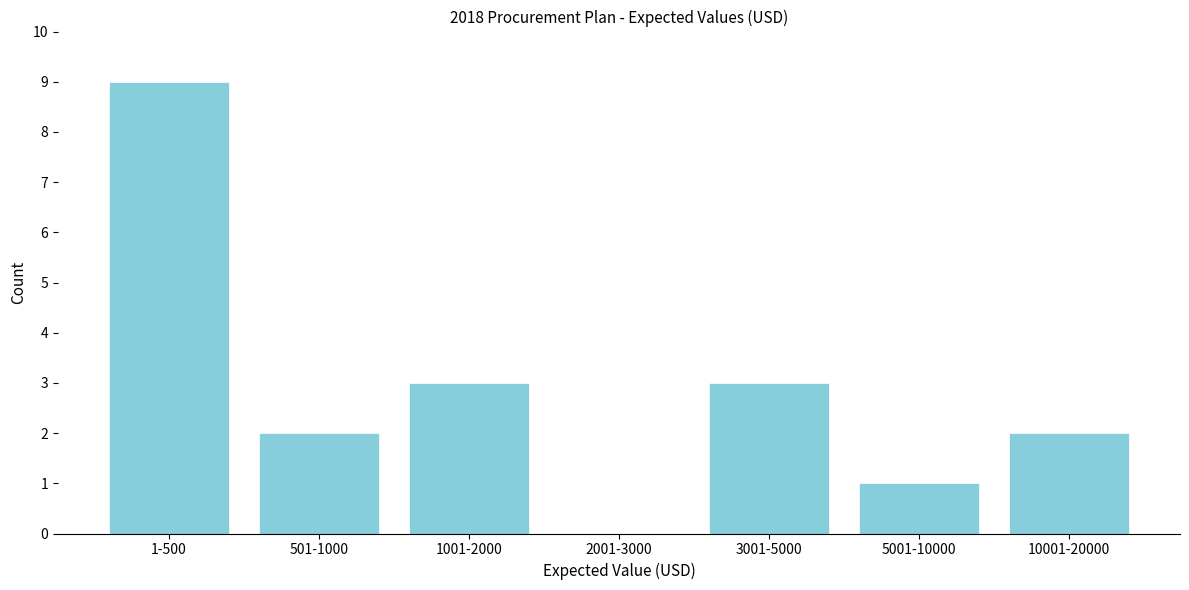

Reading left to right, what are all the values shown in this chart?

1-500=9	501-1000=2	1001-2000=3	2001-3000=0	3001-5000=3	5001-10000=1	10001-20000=2